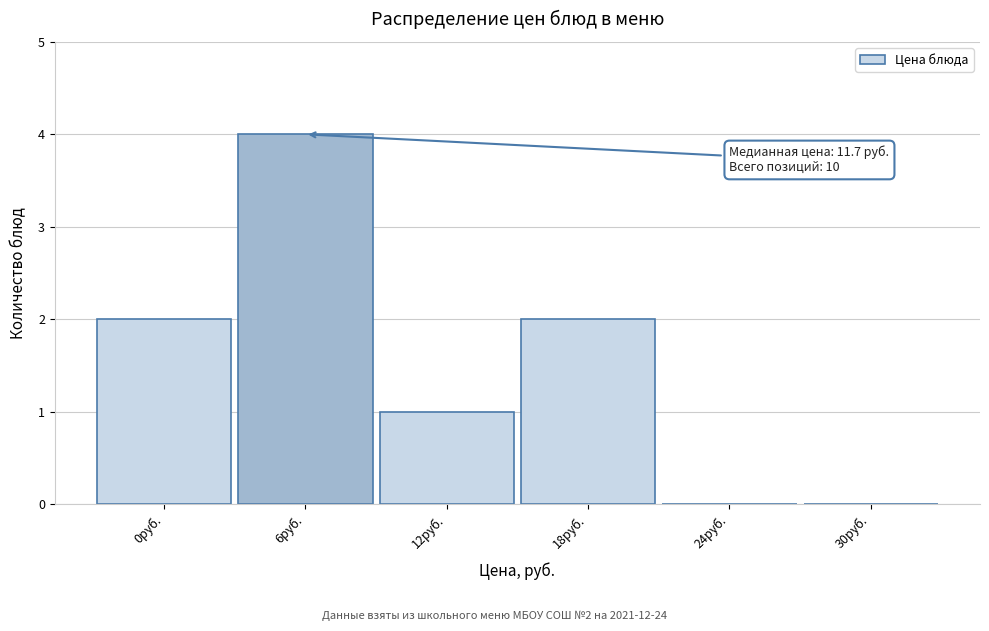

Reading right to left, extract all data points from this chart.

30руб.=0	24руб.=0	18руб.=2	12руб.=1	6руб.=4	0руб.=2